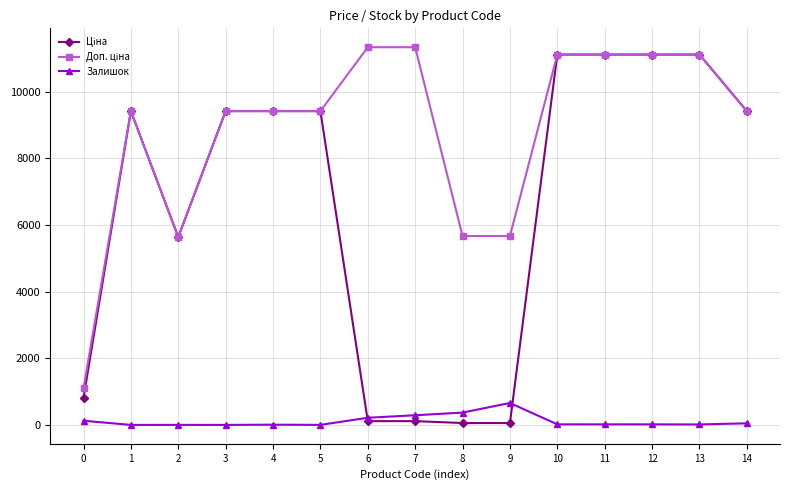

What is the greatest value displayed?

11334.0